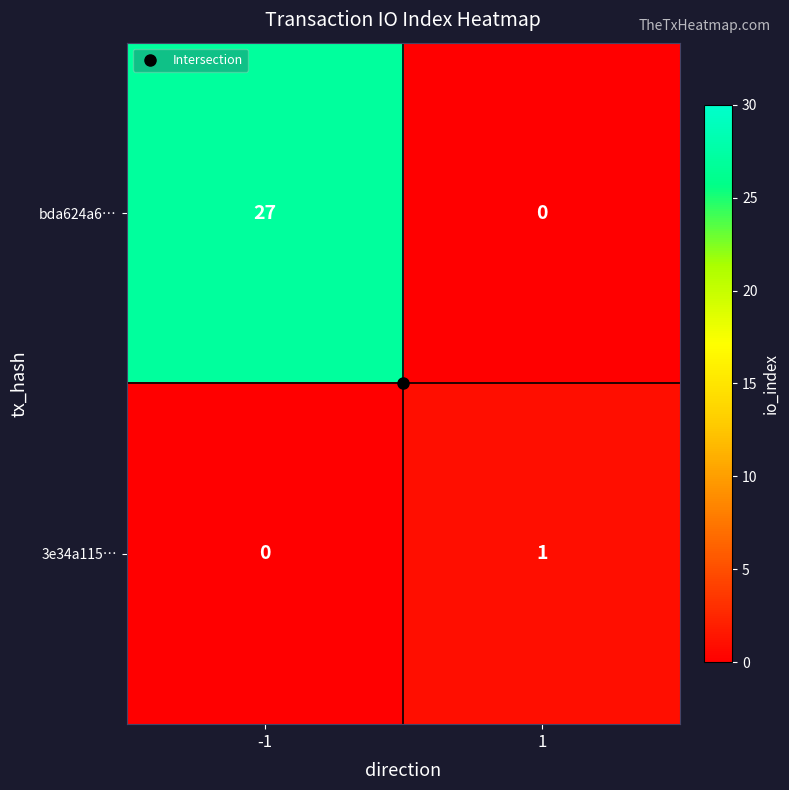

What is the spread (max minus min) of values at -1?

27